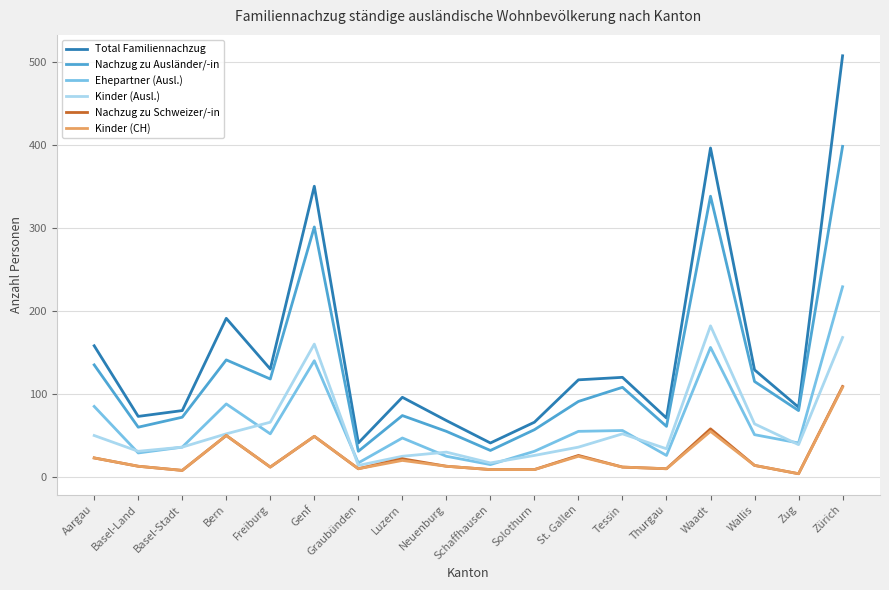

What is the average value of the Ehepartner (Ausl.) series?

66